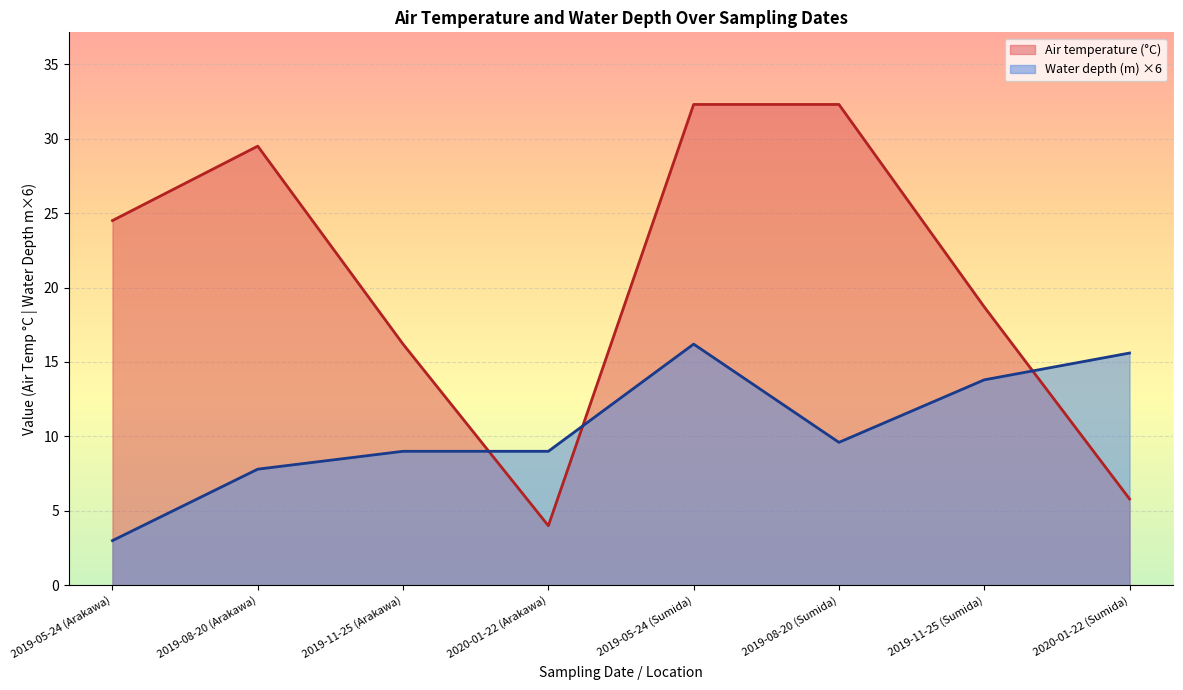

What are all the series names shown in the legend?

Air temperature (°C), Water depth (m)